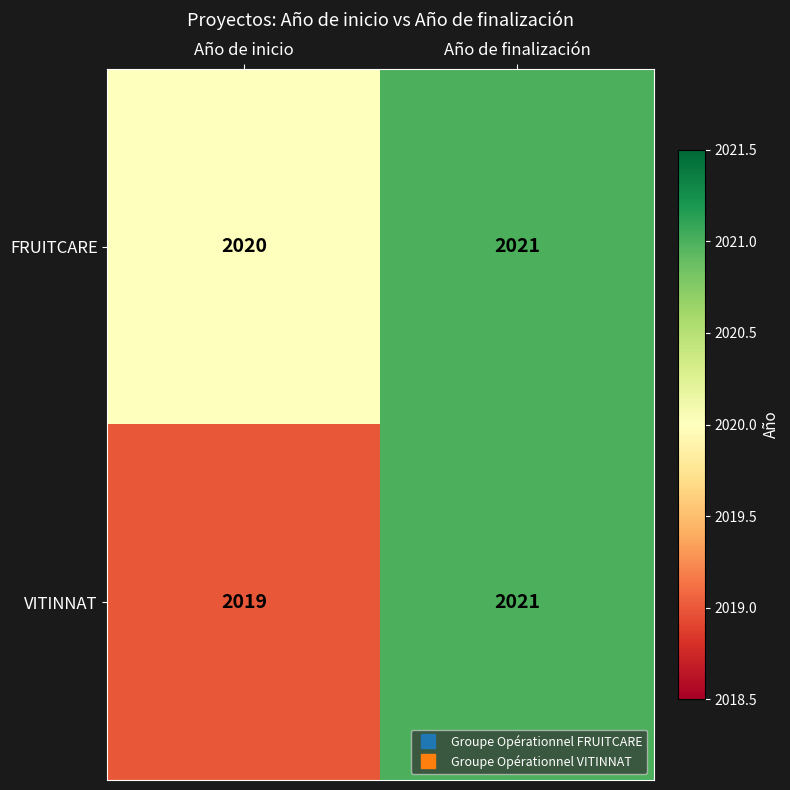

Which series has the widest spread of values?

VITINNAT